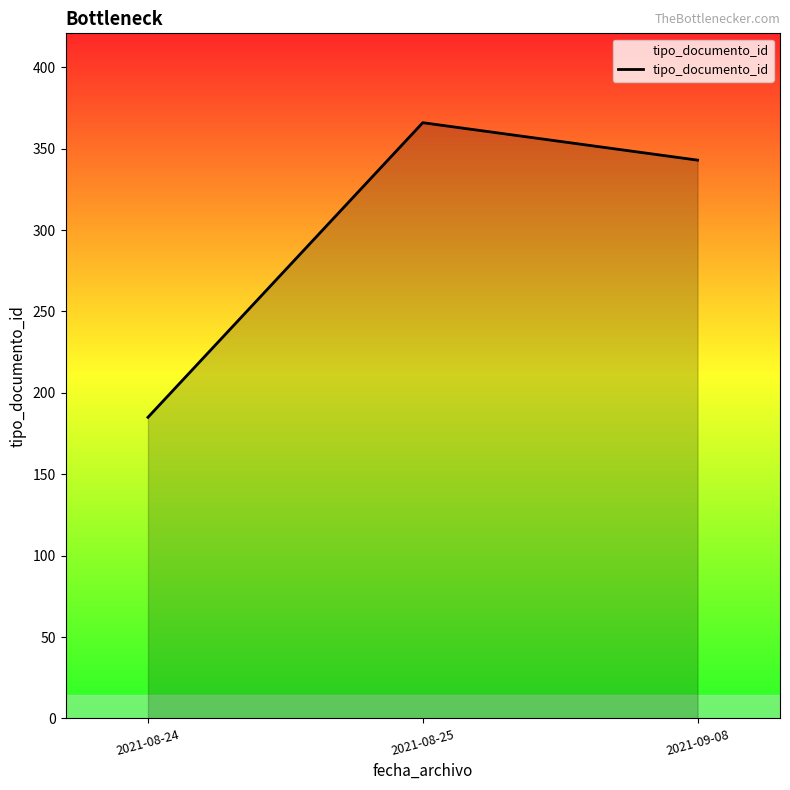

At which label is the value closest to 275?

2021-09-08